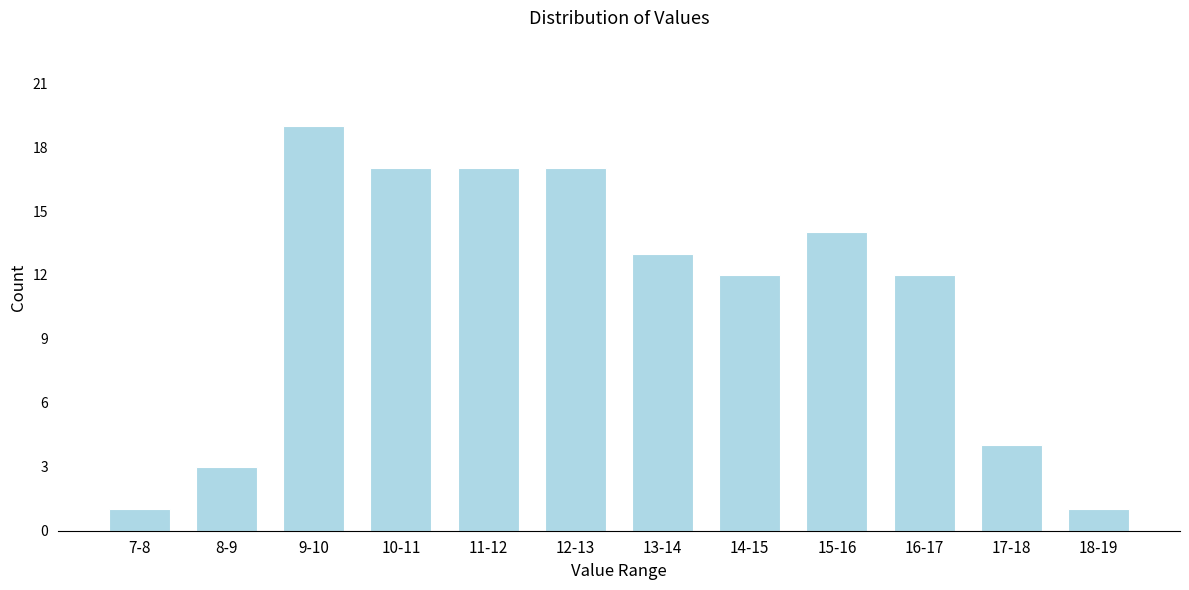

Reading right to left, transcribe all the data shown in this chart.

1	4	12	14	12	13	17	17	17	19	3	1